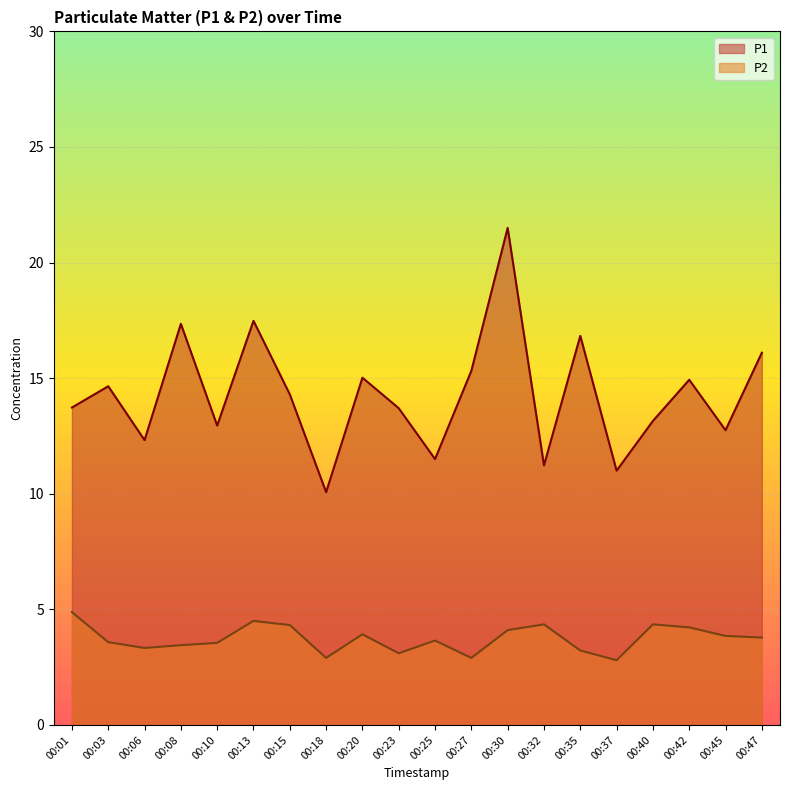

Reading left to right, transcribe all the data shown in this chart.

P1: 13.7	14.7	12.3	17.4	12.9	17.5	14.3	10.1	15.0	13.7	11.5	15.3	21.5	11.2	16.8	11.0	13.2	14.9	12.8	16.1
P2: 4.9	3.6	3.3	3.5	3.5	4.5	4.3	2.9	3.9	3.1	3.6	2.9	4.1	4.3	3.2	2.8	4.3	4.2	3.9	3.8